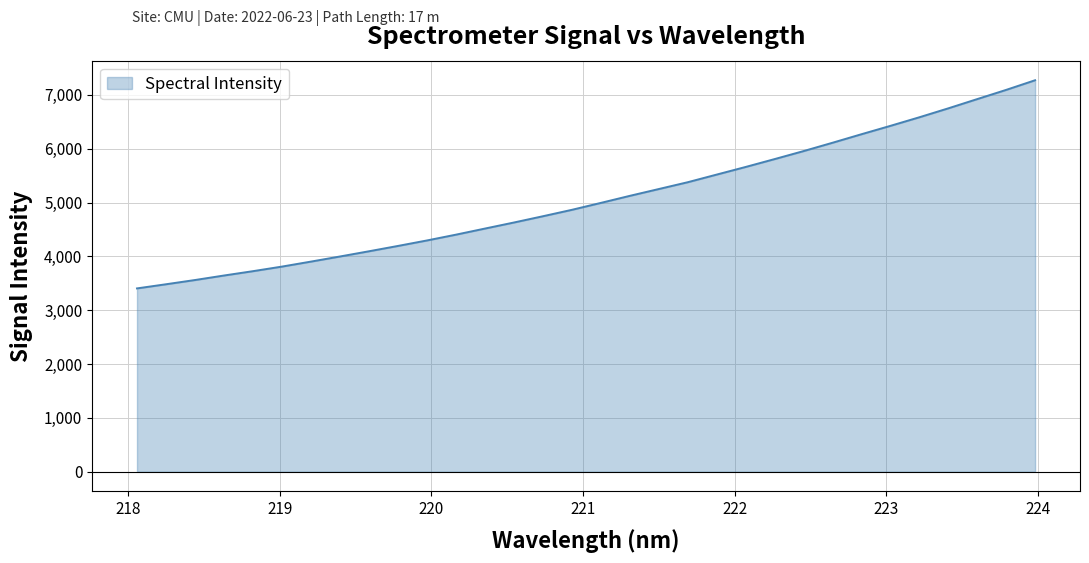

What is the smallest value displayed?

3405.4